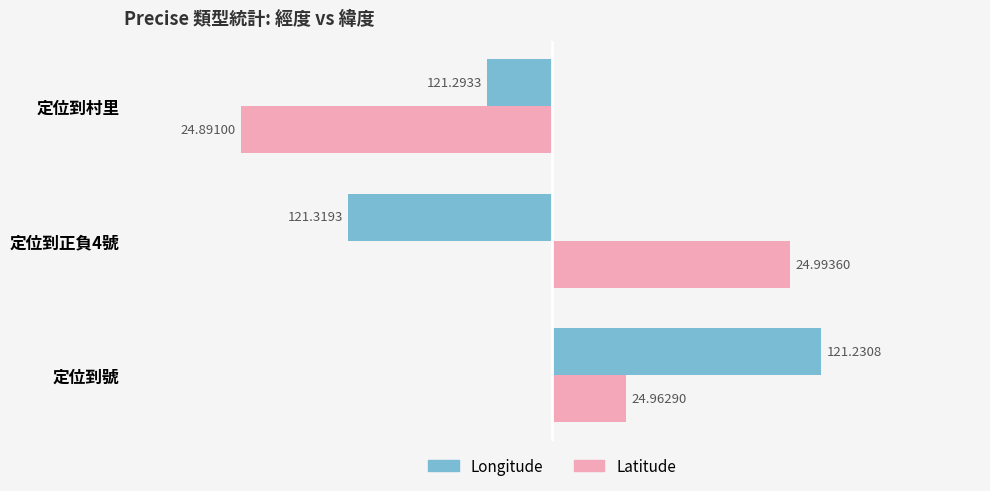

What are all the series names shown in the legend?

Longitude, Latitude